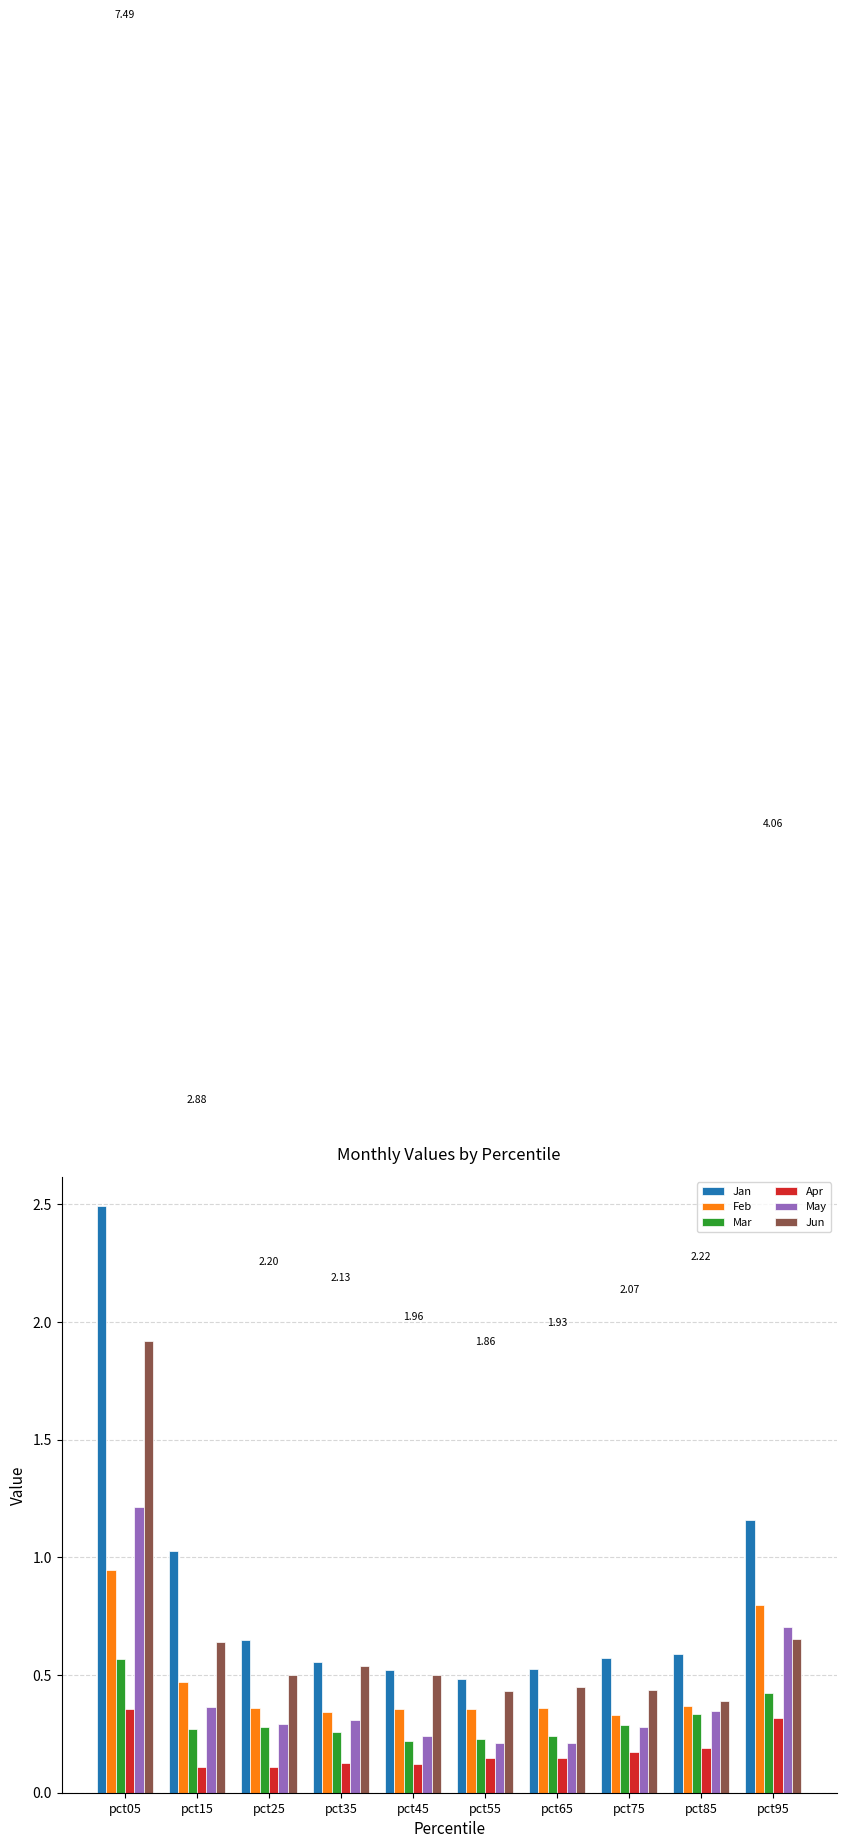

Is the value of Jan at pct95 greater than the value of Apr at pct05?

Yes